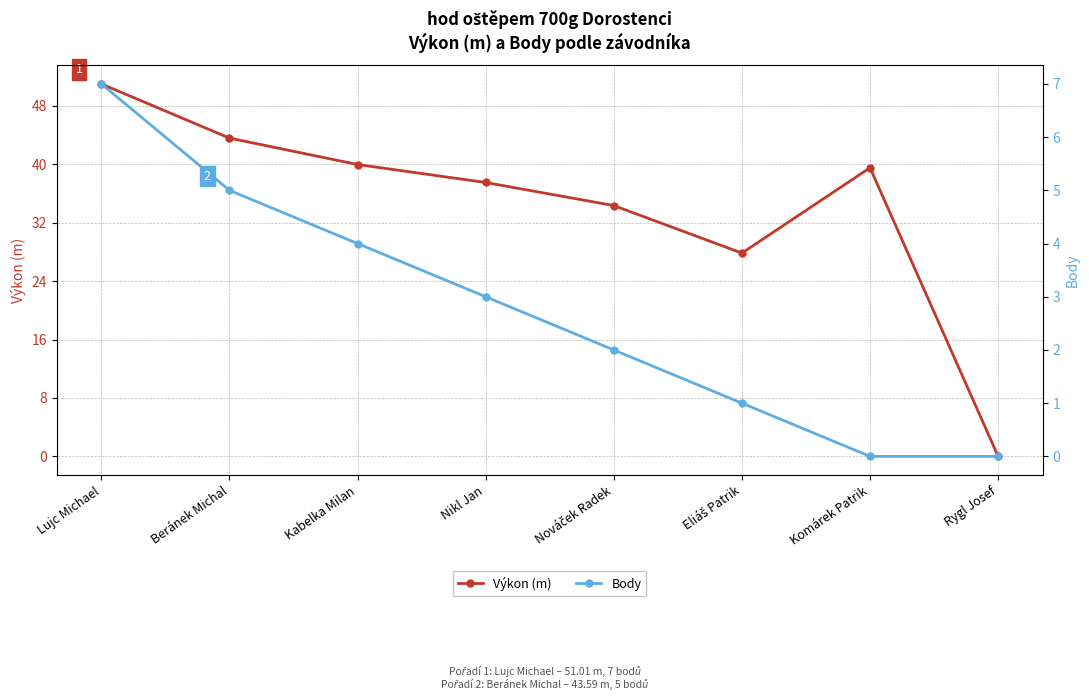

Reading right to left, transcribe all the data shown in this chart.

Výkon (m): 0.0	39.5	27.8	34.4	37.5	40.0	43.6	51.0
Body: 0.0	0.0	1.0	2.0	3.0	4.0	5.0	7.0